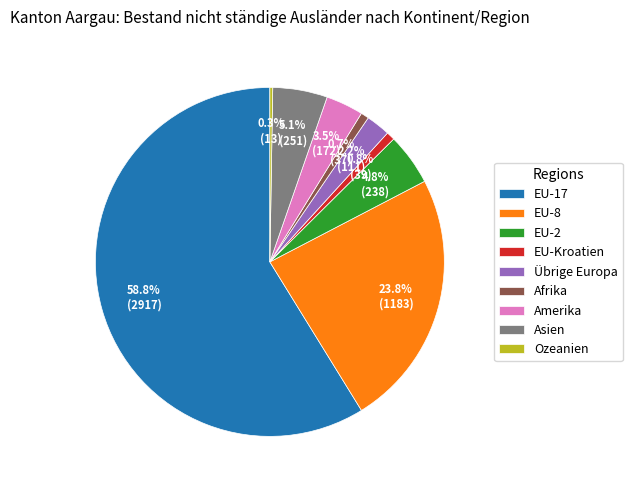

Which slice is the largest?

EU-17